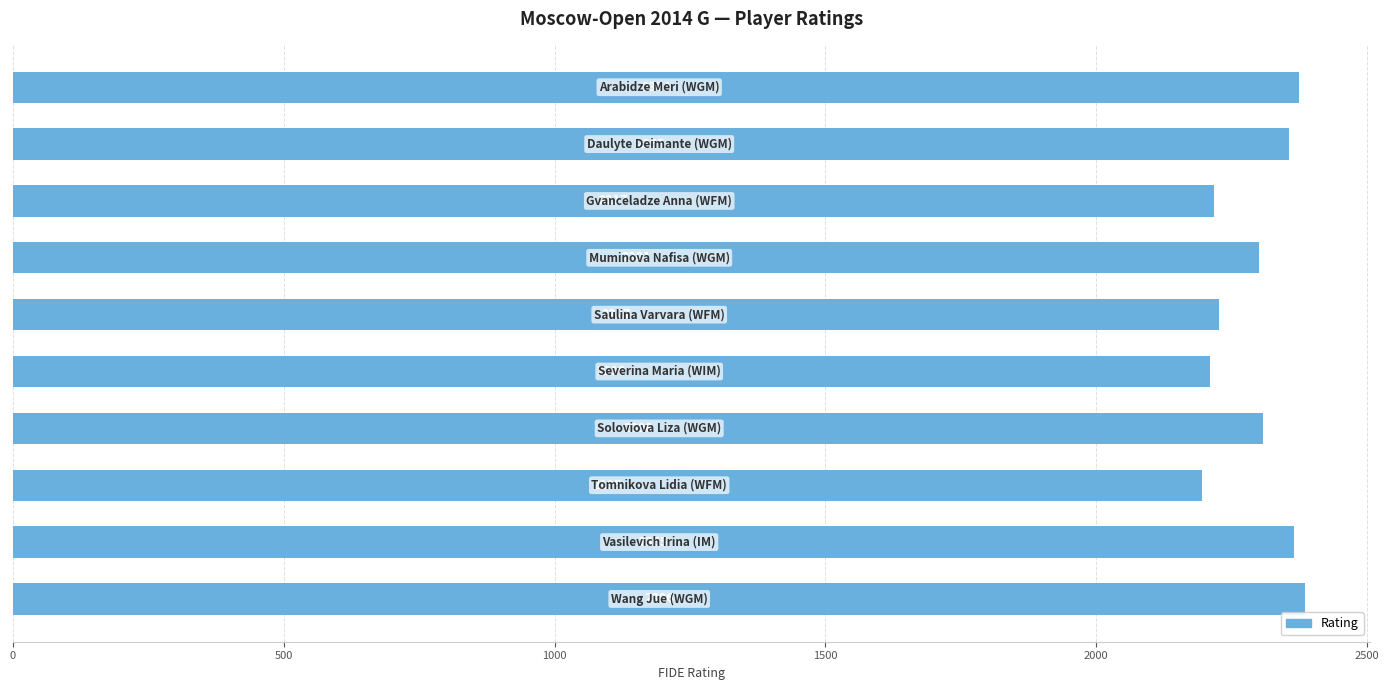

What is the value of the 5th bar from the top?

2227